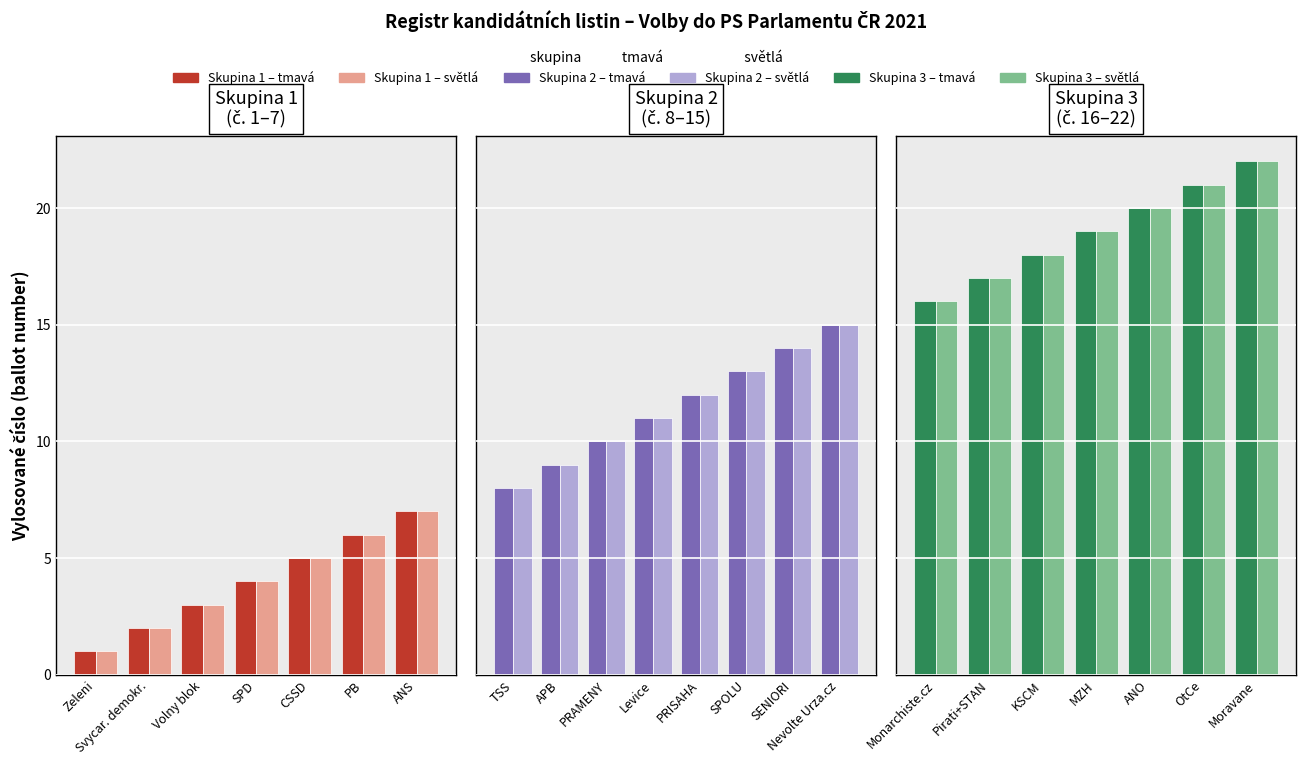

What is the average value?

12